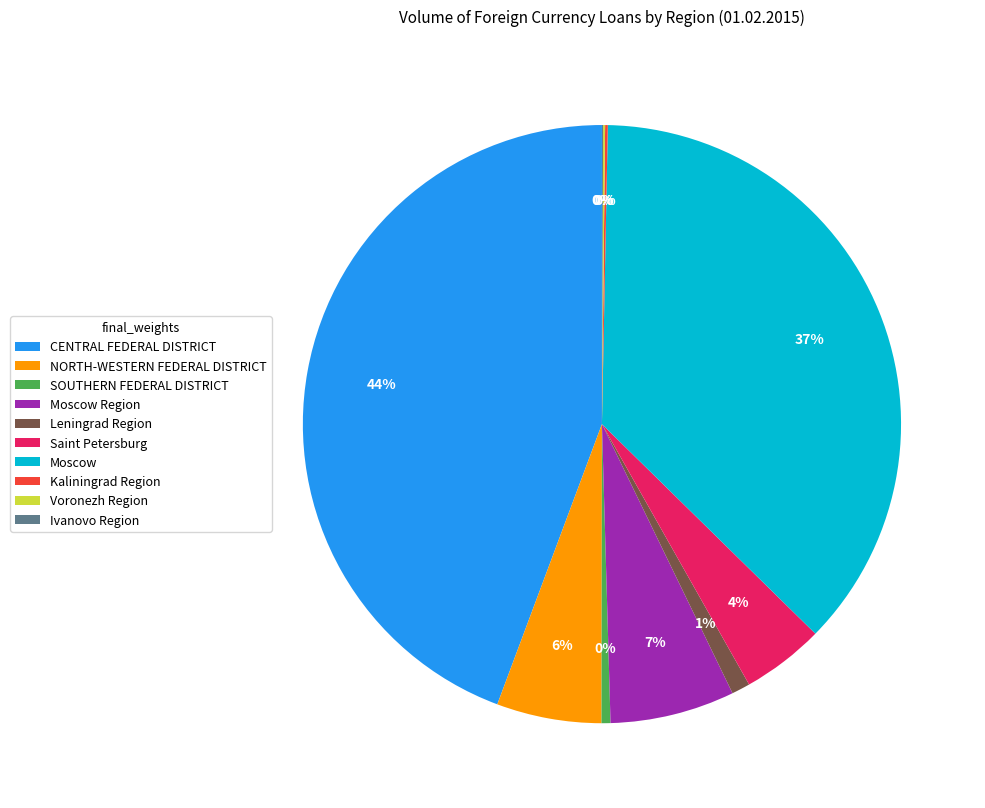

Is it true that Moscow is 45% of the pie?

False